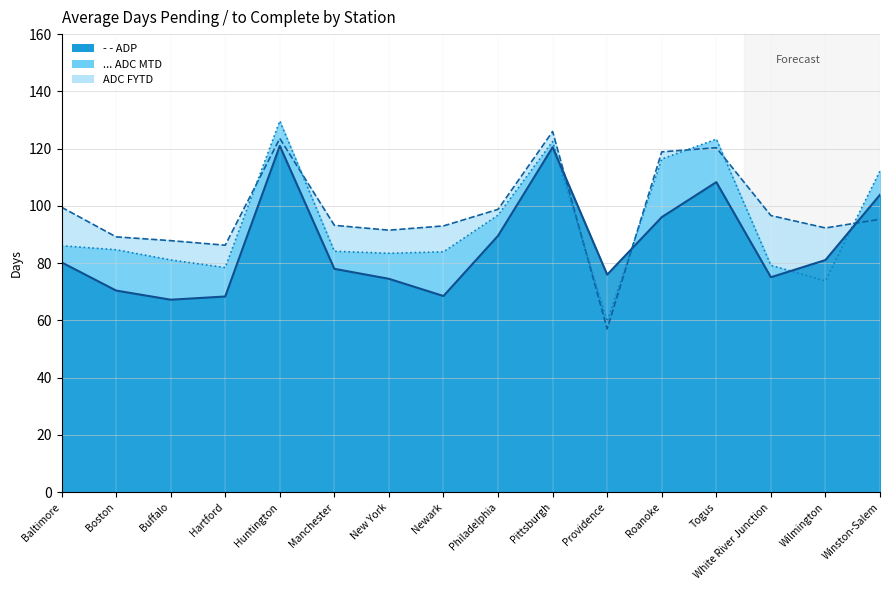

Which series changed the most between Baltimore and Togus?

ADC MTD line